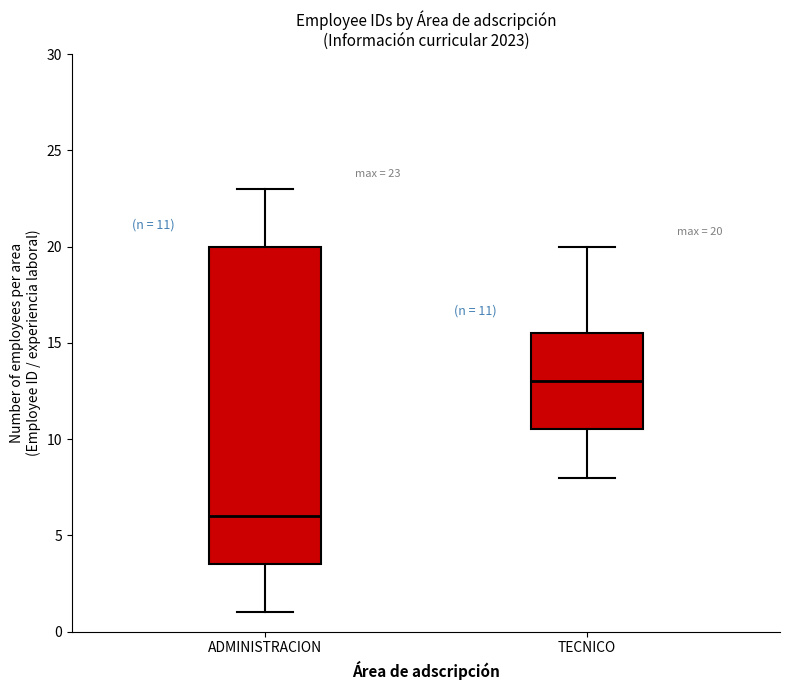

Which box is the tallest, from its lower edge to its upper edge?

ADMINISTRACION